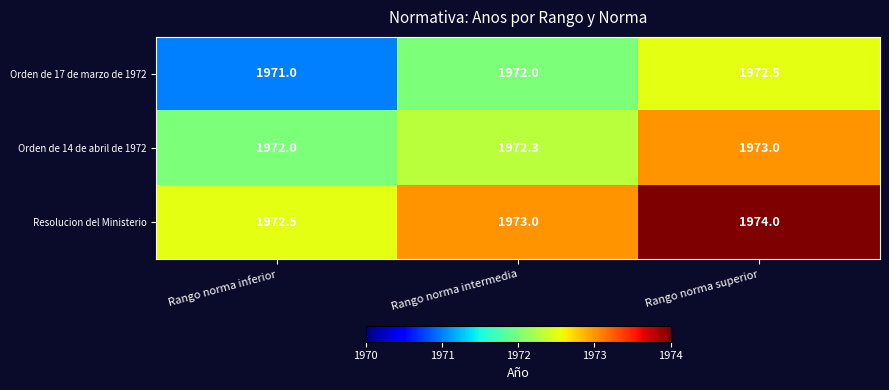

What is the smallest value displayed?

1971.0